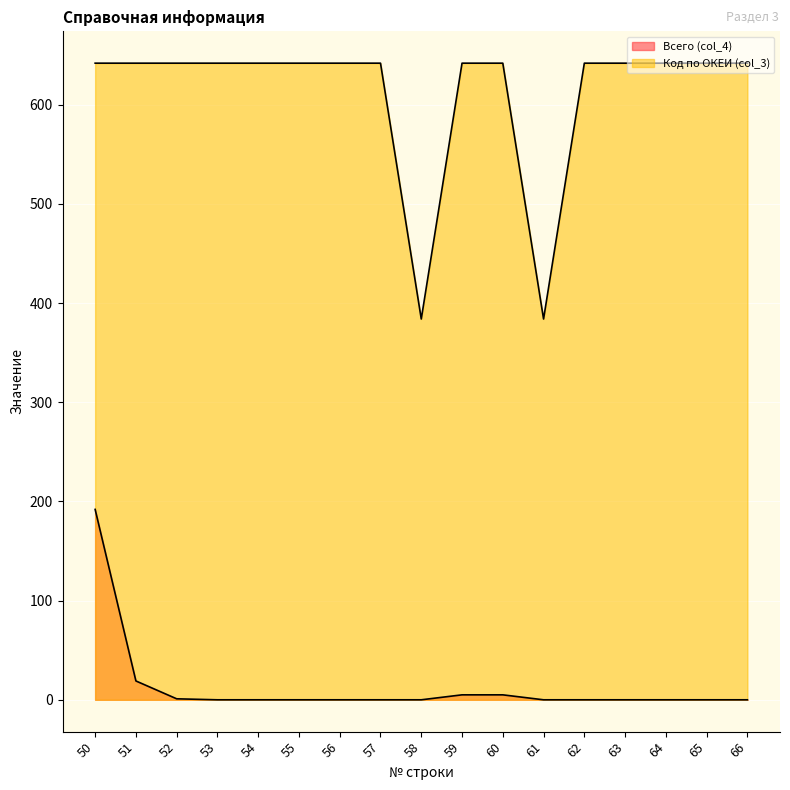

Which series has the largest total across all categories?

Код по ОКЕИ (col_3)